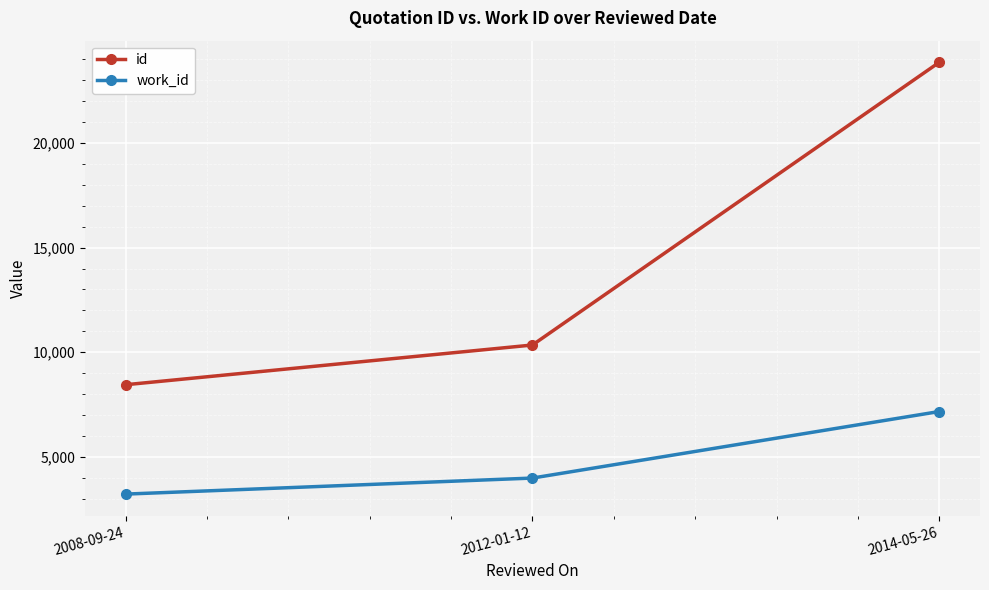

Which series has the widest spread of values?

id